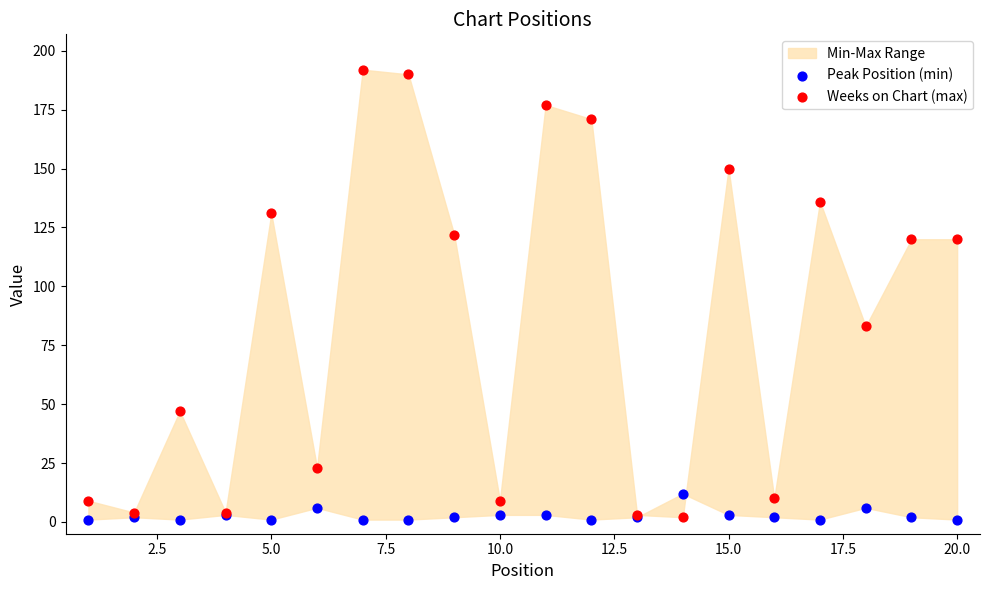

Which series has the largest Y range (max minus min)?

Weeks on Chart (max)